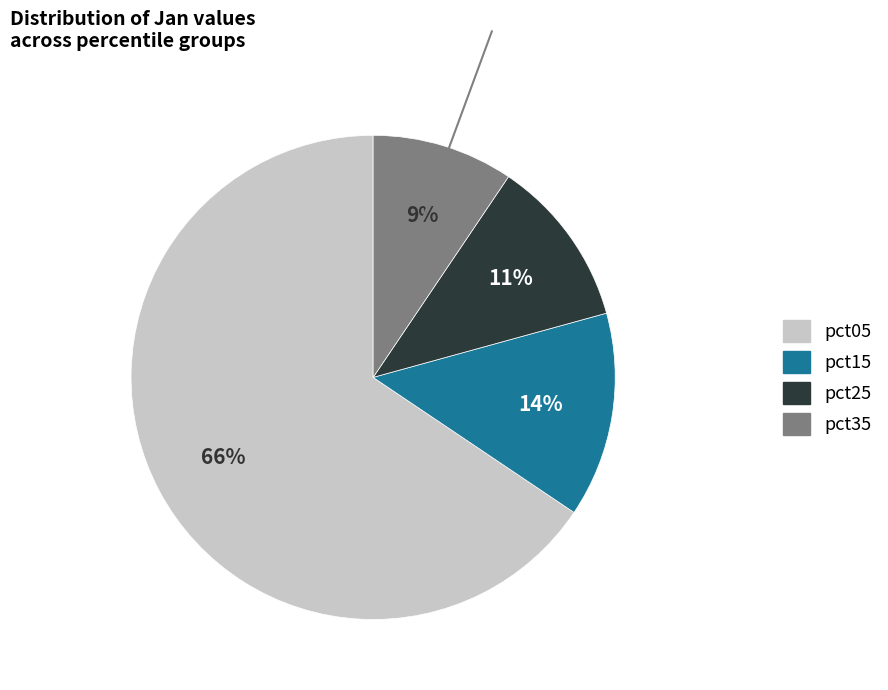

Does any single category account for the majority?

Yes